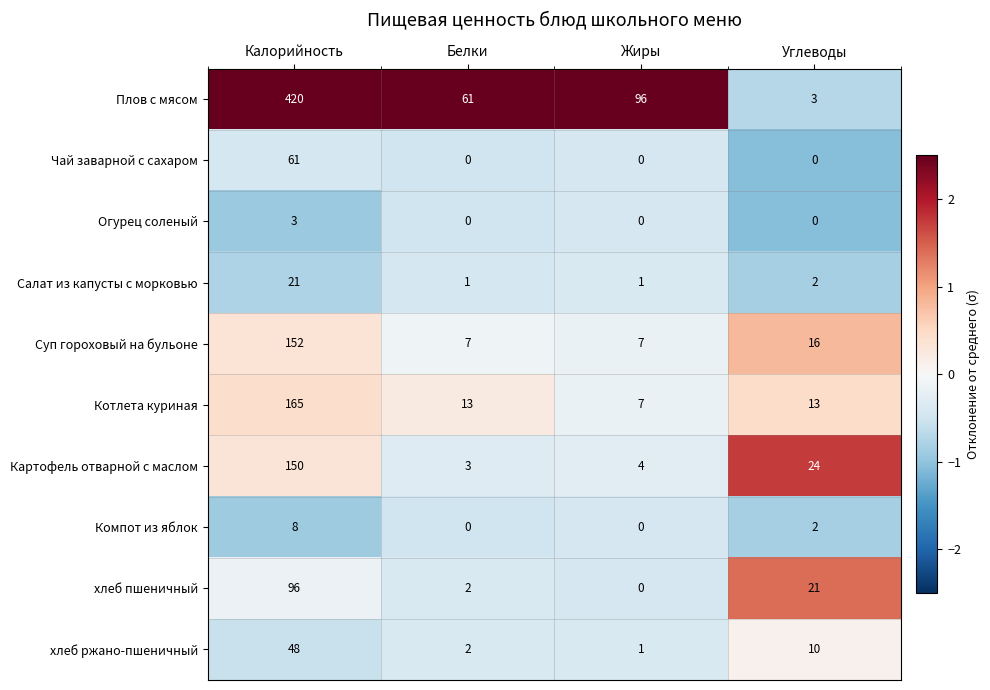

How many categories are shown in the chart?

4